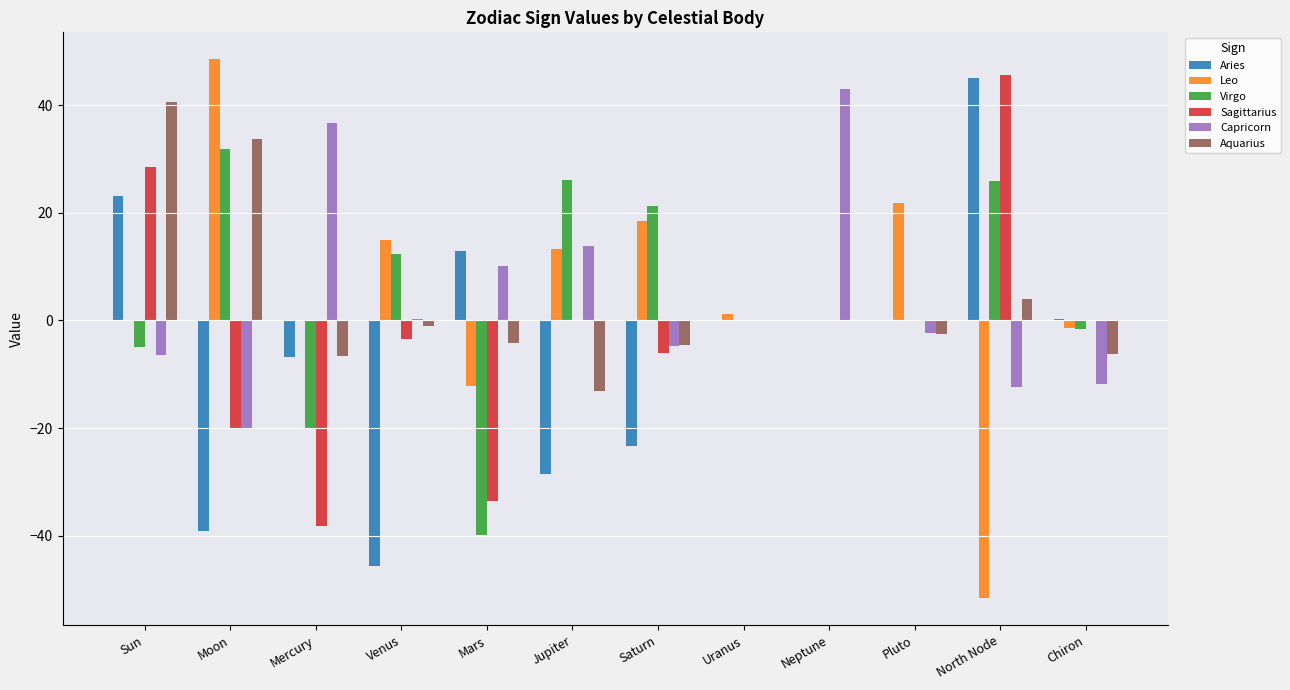

What is the greatest value displayed?

48.5